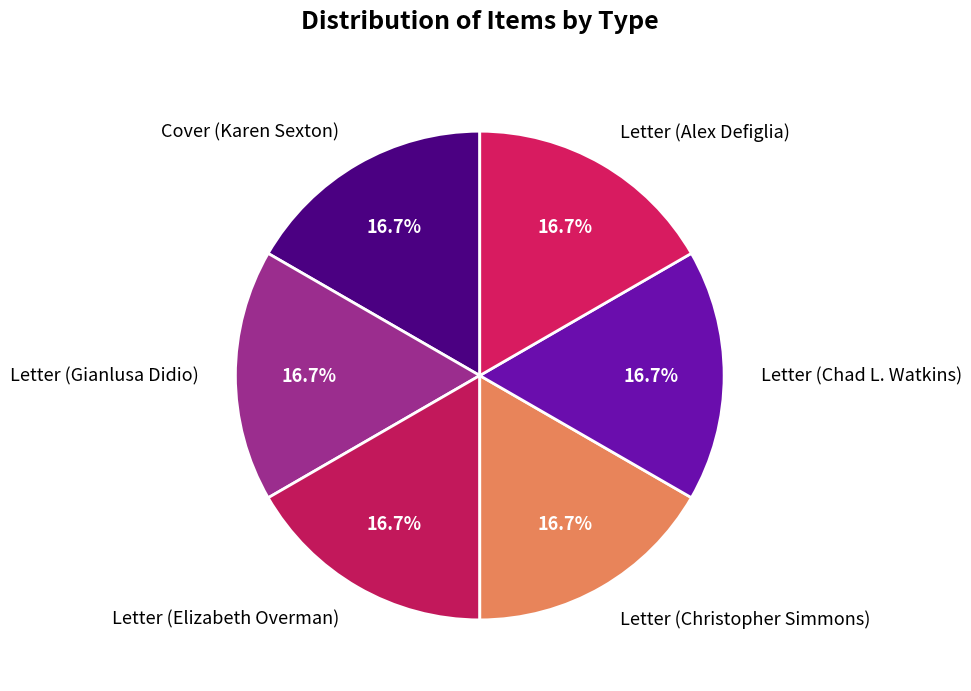

How much of the chart is everything except Cover (Karen Sexton)?

83.3%